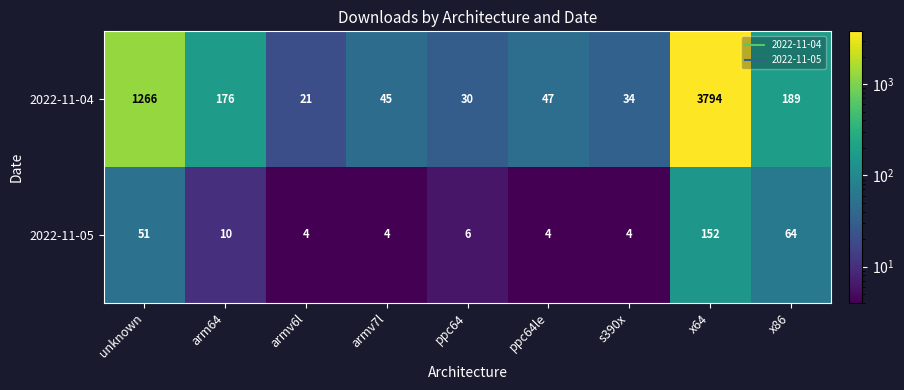

Which series changed the most between arm64 and x64?

2022-11-04